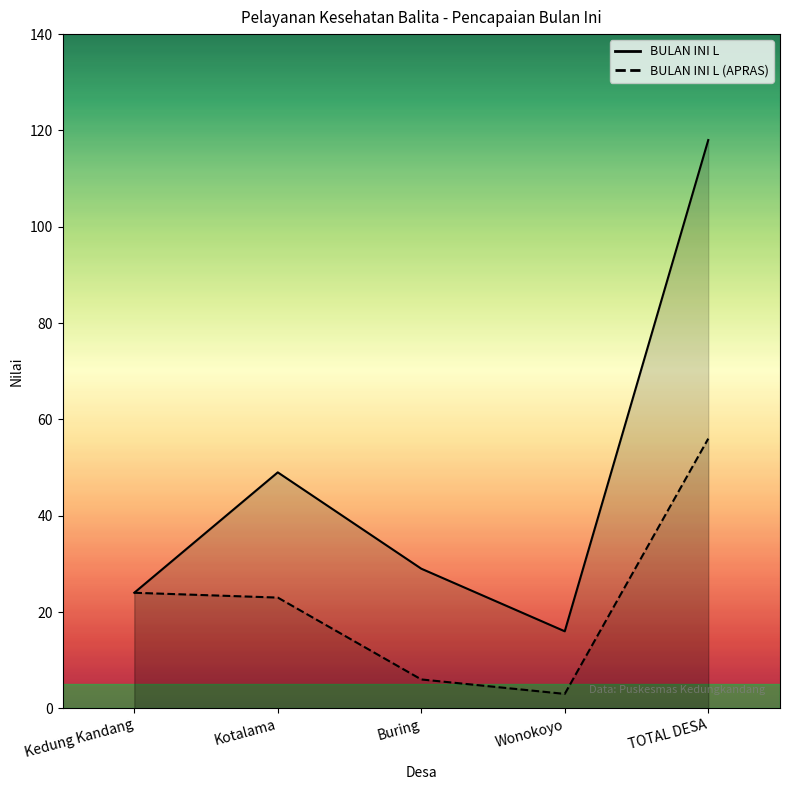

Reading left to right, list all the values displayed in this chart.

BULAN INI L: 24	49	29	16	118
BULAN INI L (APRAS): 24	23	6	3	56